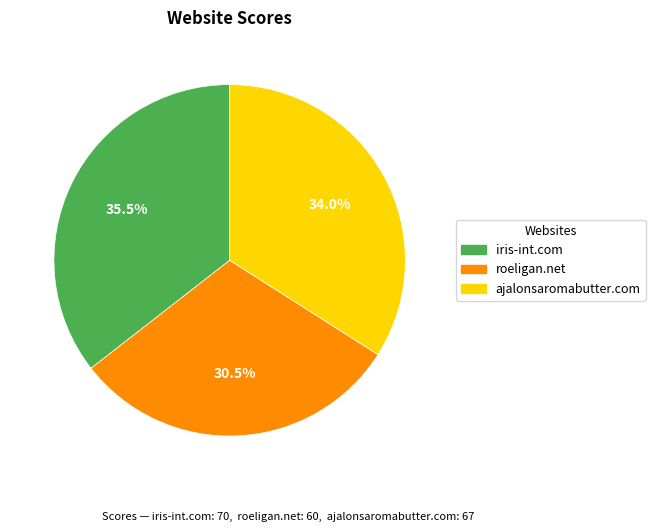

How much of the chart is everything except roeligan.net?

69.5%